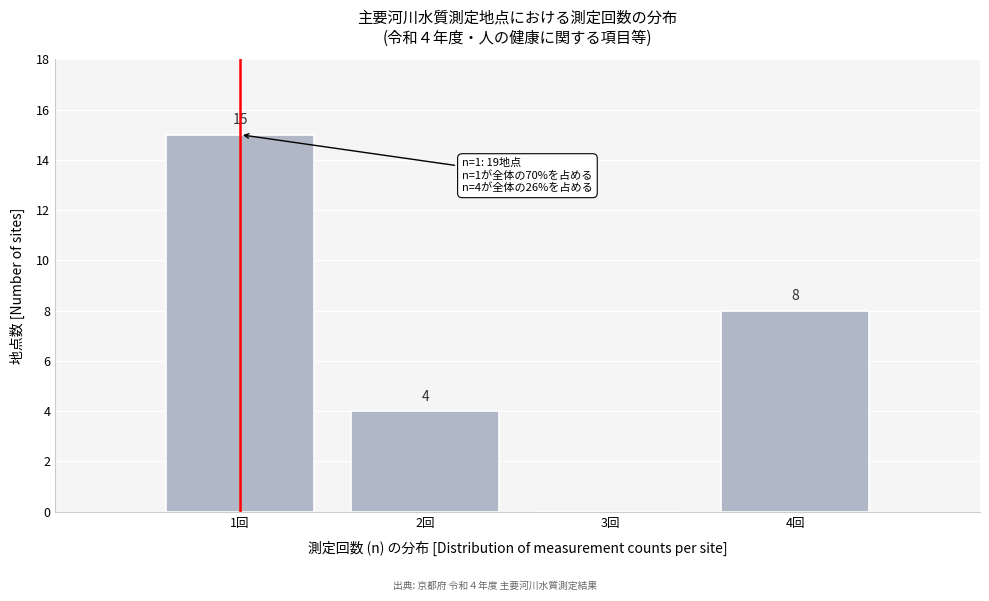

Reading left to right, transcribe all the data shown in this chart.

1回=15	2回=4	3回=0	4回=8